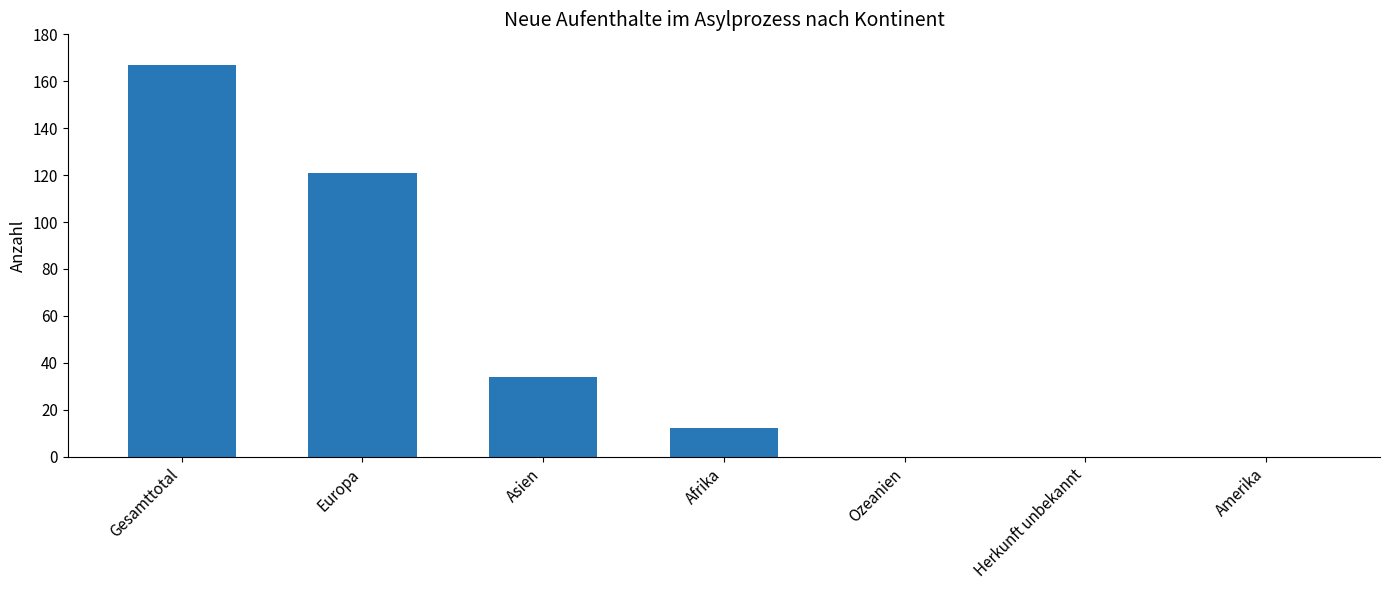

Which category has the highest value across all series?

Gesamttotal